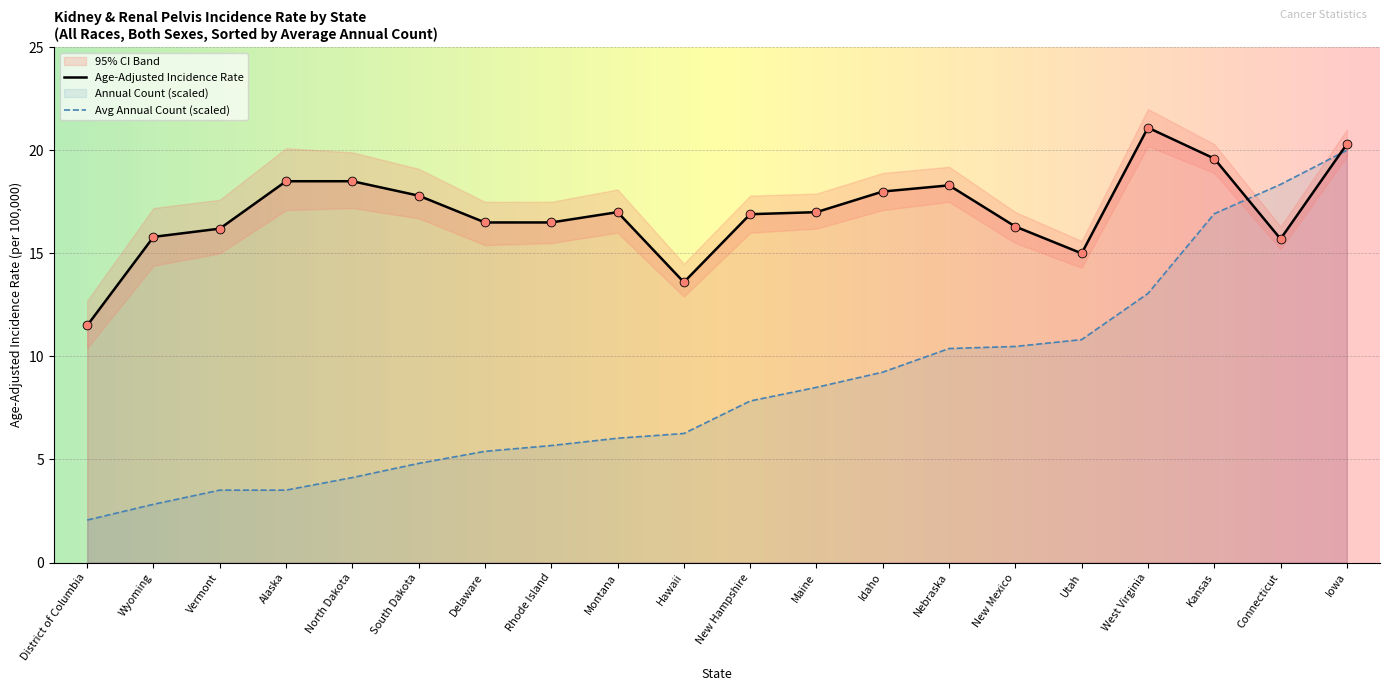

What is the total value across all series at Iowa?

60.6